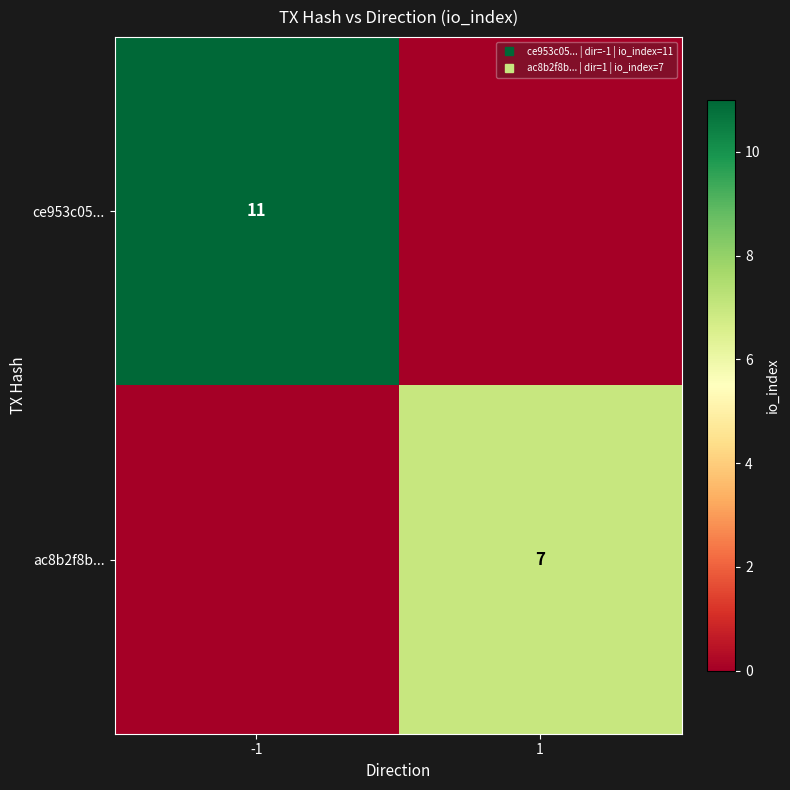

Rank the categories by ce953c05... value from highest to lowest.

-1, 1